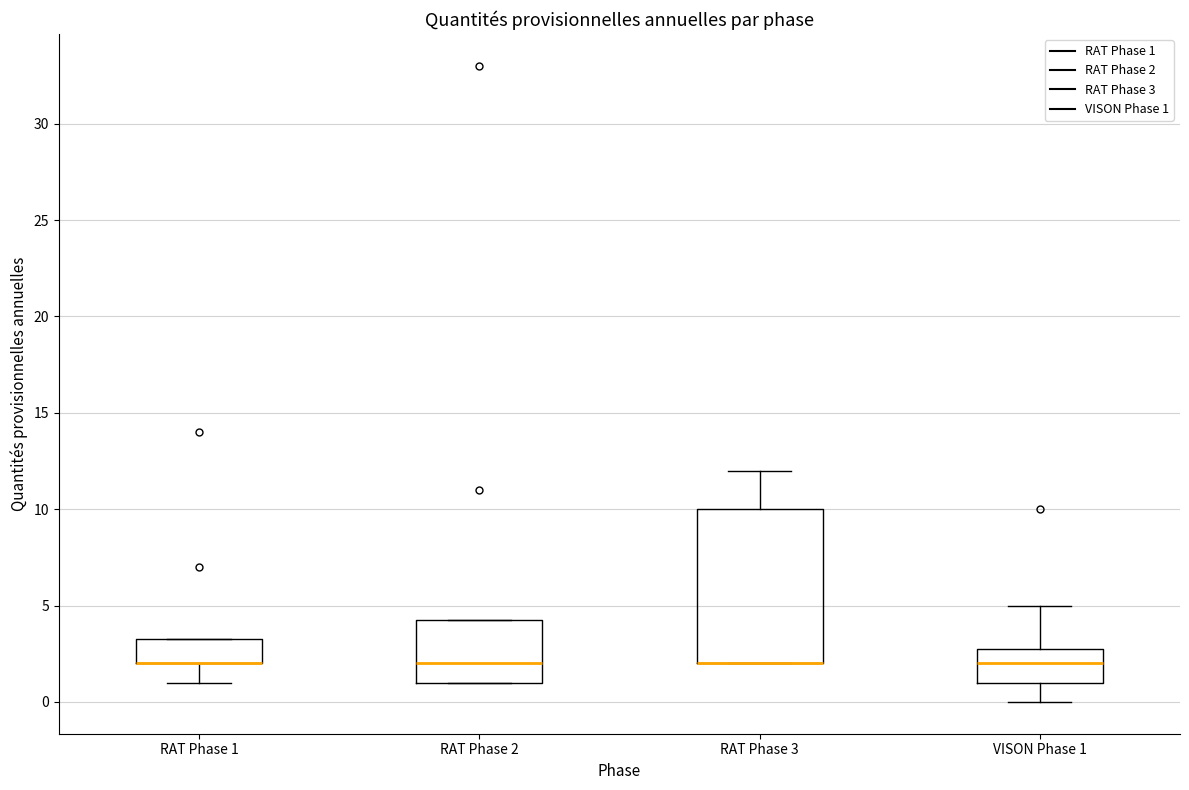

Comparing the boxes themselves (not the whiskers), which one is the tallest?

RAT Phase 3